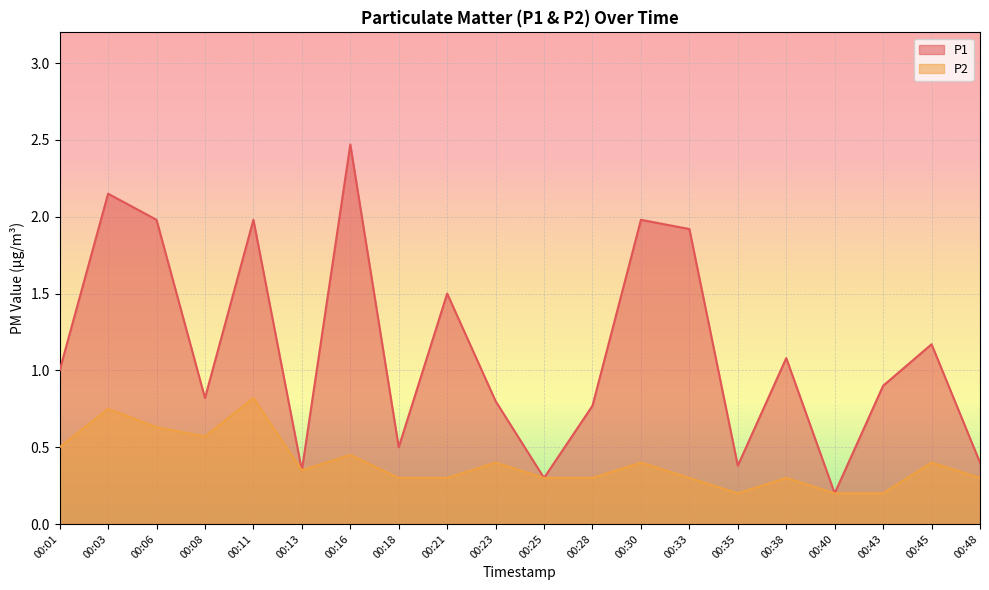

What are all the series names shown in the legend?

P1, P2